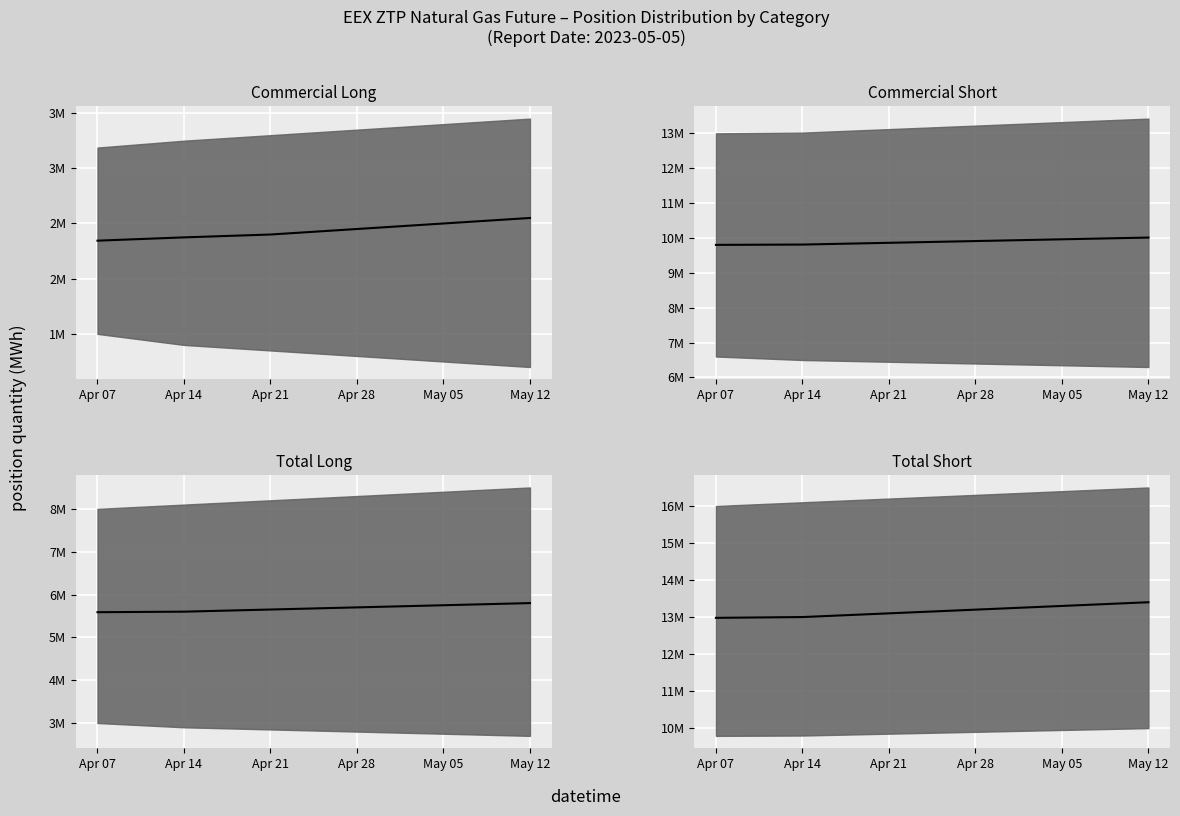

What is the sum of the Total Short median values at Apr 14 and Apr 07?

25978705